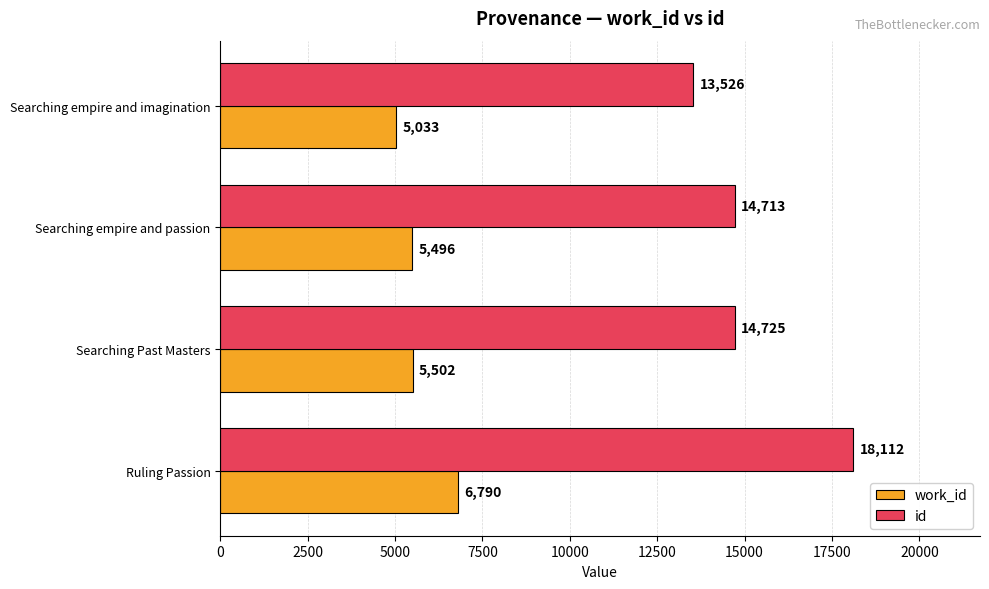

List the series in order of their overall mean, highest first.

id, work_id